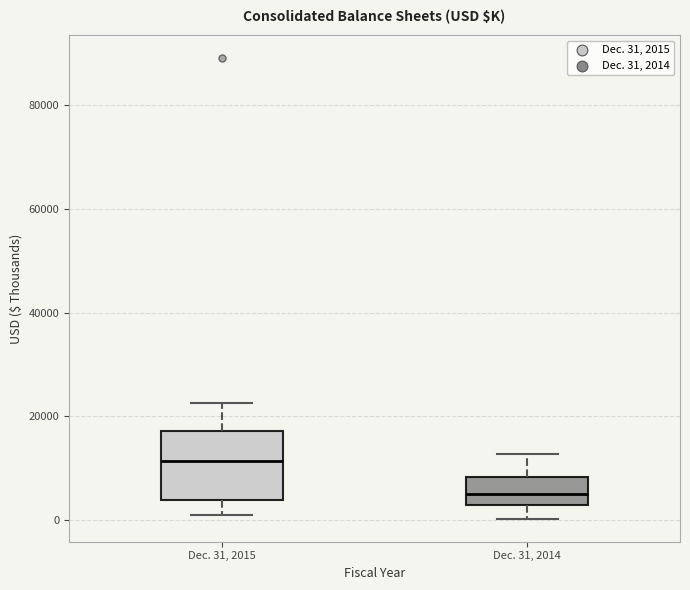

Reading left to right, transcribe this box plot: for each box, give where its median line is, the range the box spans, and where its two whiskers end, as read against the y-axis. The values are not printed on the chart, so give them approximately, as read against the axis.

Dec. 31, 2015: median 12000, box 4000 to 18000, whiskers 2000 to 22000
Dec. 31, 2014: median 4000, box 2000 to 8000, whiskers 0 to 12000